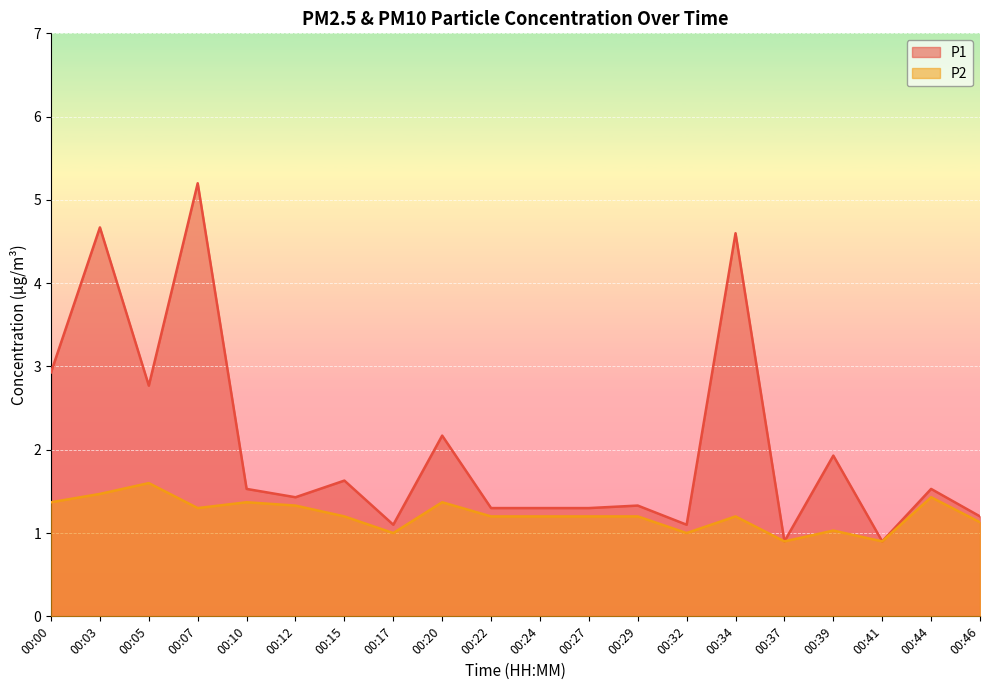

What are all the series names shown in the legend?

P1, P2